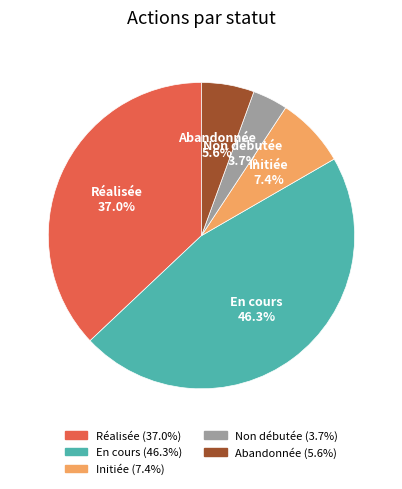

To the nearest percent, what portion does Réalisée represent?

37%